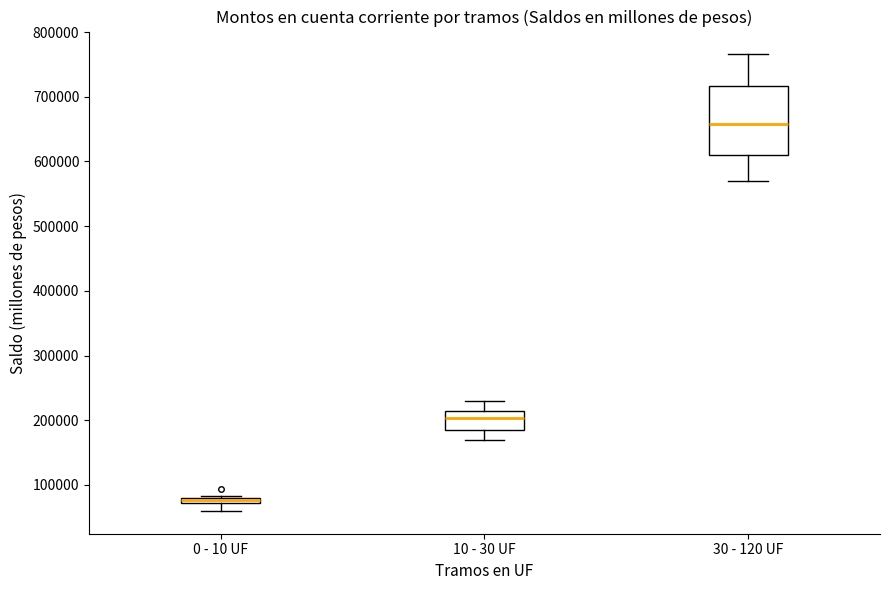

Where does the lower whisker of the box for 0 - 10 UF end on the y-axis? The values are not printed on the chart, so give them approximately, as read against the axis.

60000